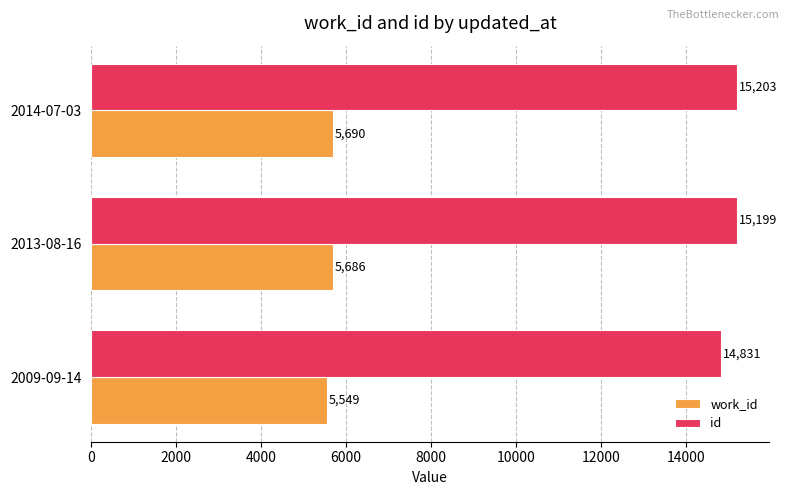

At which category does the chart reach its peak across all series?

2014-07-03